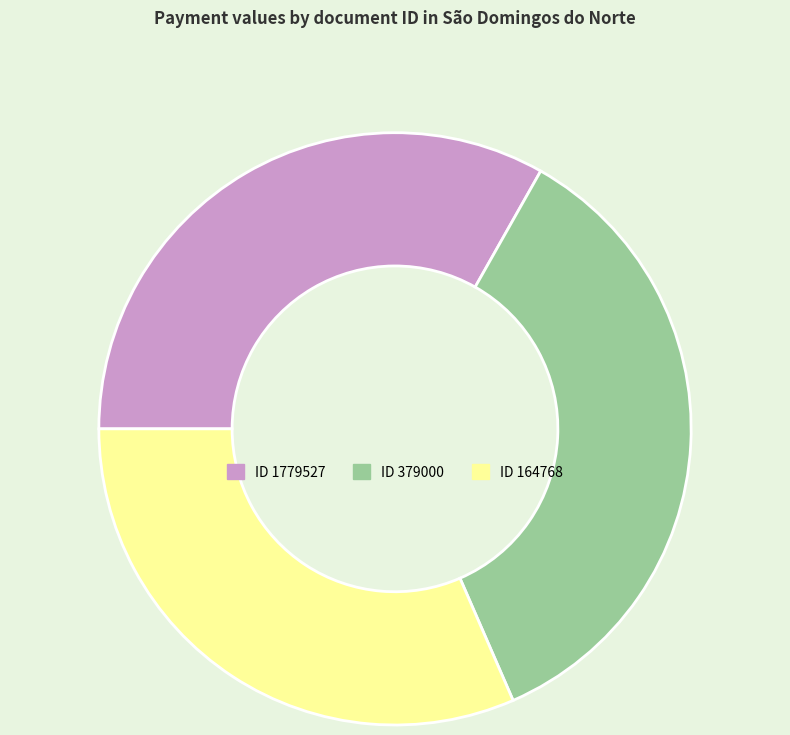

Is it true that ID 1779527 is 33% of the pie?

True